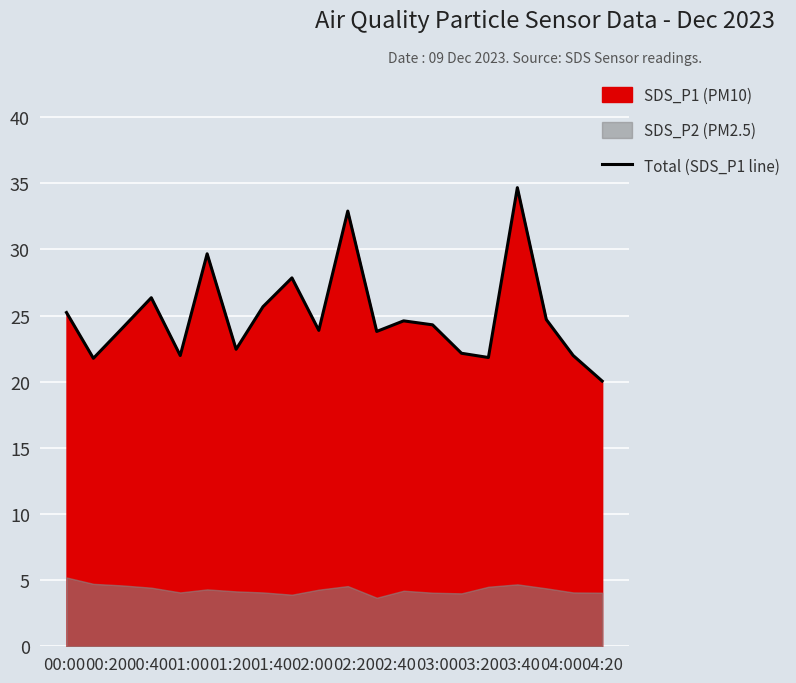

What is the highest value of the Total (SDS_P1 line) series?

34.7